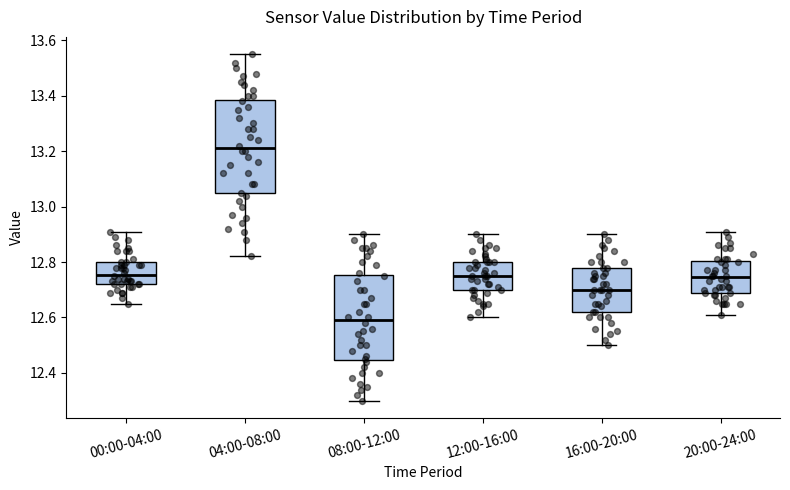

Reading left to right, read every box against the y-axis: the position of its median line, the range the box covers, and the ends of its whiskers. The values are not printed on the chart, so give them approximately, as read against the axis.

00:00-04:00: median 12.76, box 12.72 to 12.80, whiskers 12.66 to 12.92
04:00-08:00: median 13.22, box 13.04 to 13.38, whiskers 12.82 to 13.56
08:00-12:00: median 12.60, box 12.44 to 12.76, whiskers 12.30 to 12.90
12:00-16:00: median 12.76, box 12.70 to 12.80, whiskers 12.60 to 12.90
16:00-20:00: median 12.70, box 12.62 to 12.78, whiskers 12.50 to 12.90
20:00-24:00: median 12.74, box 12.70 to 12.80, whiskers 12.62 to 12.92